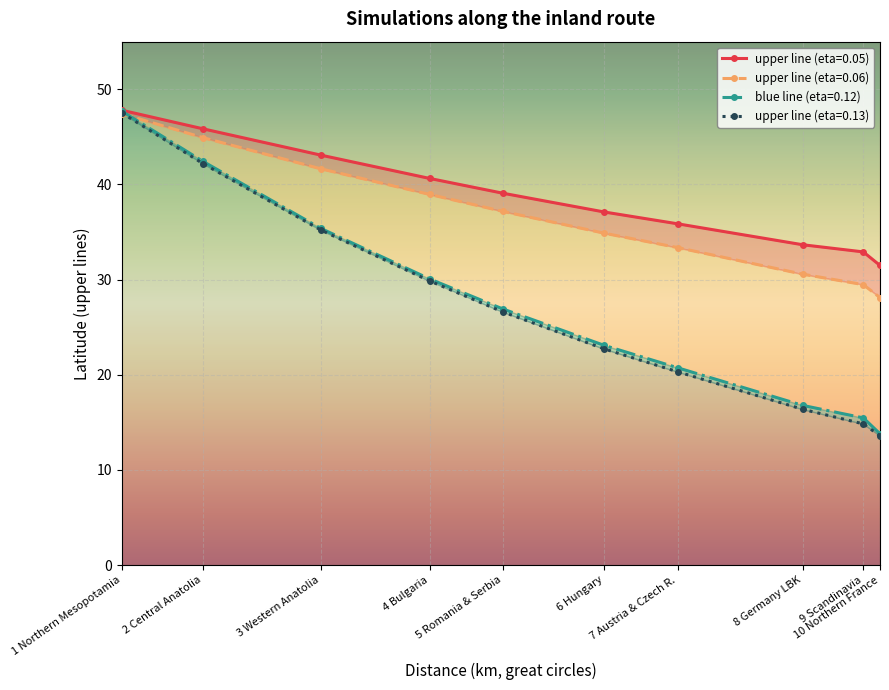

Which has a higher value, 3 Western Anatolia or 2 Central Anatolia?

2 Central Anatolia